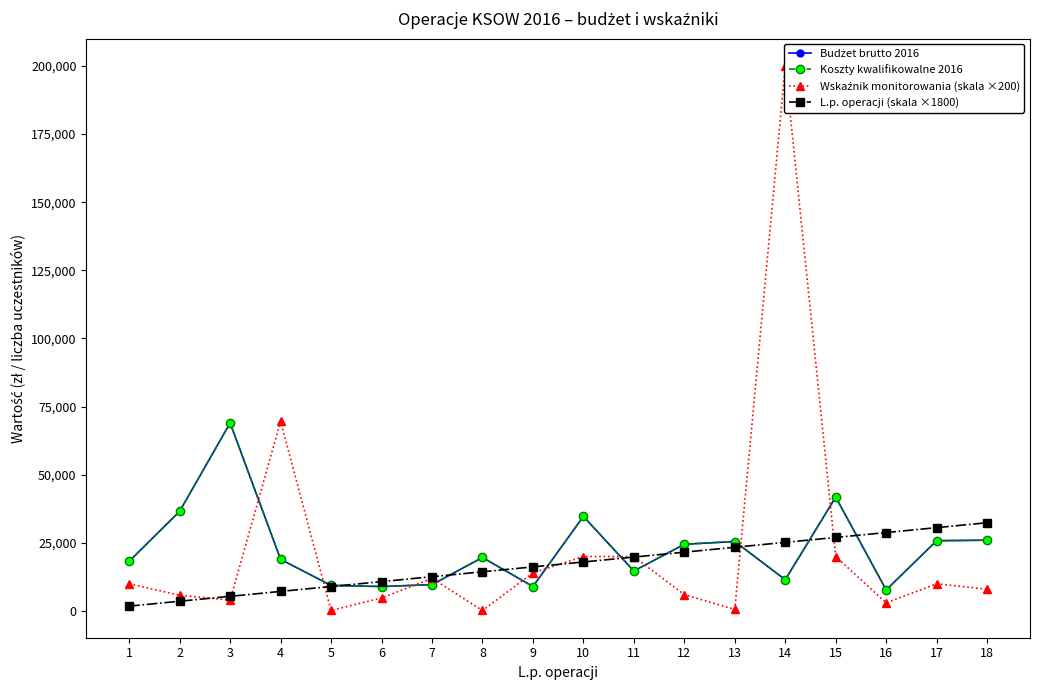

Where is the first local maximum for Wskaźnik monitorowania (skala ×200)?

4